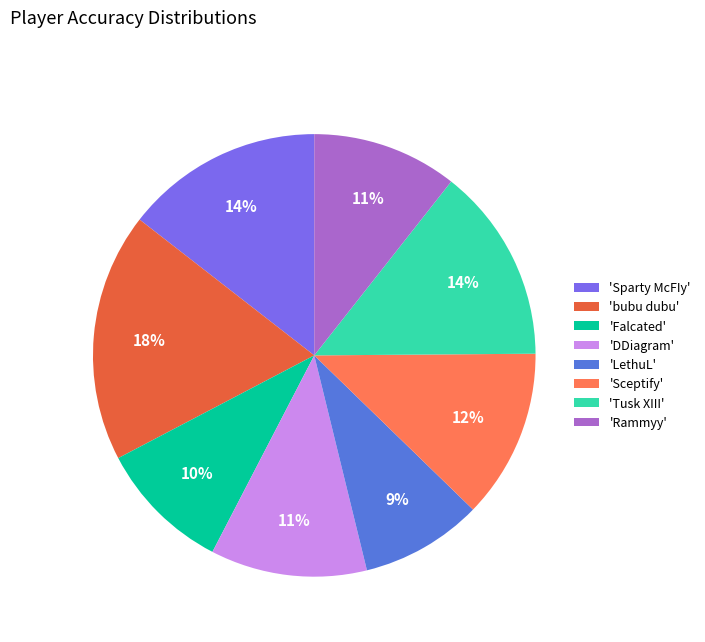

Is there any slice that represents more than half of the pie?

No